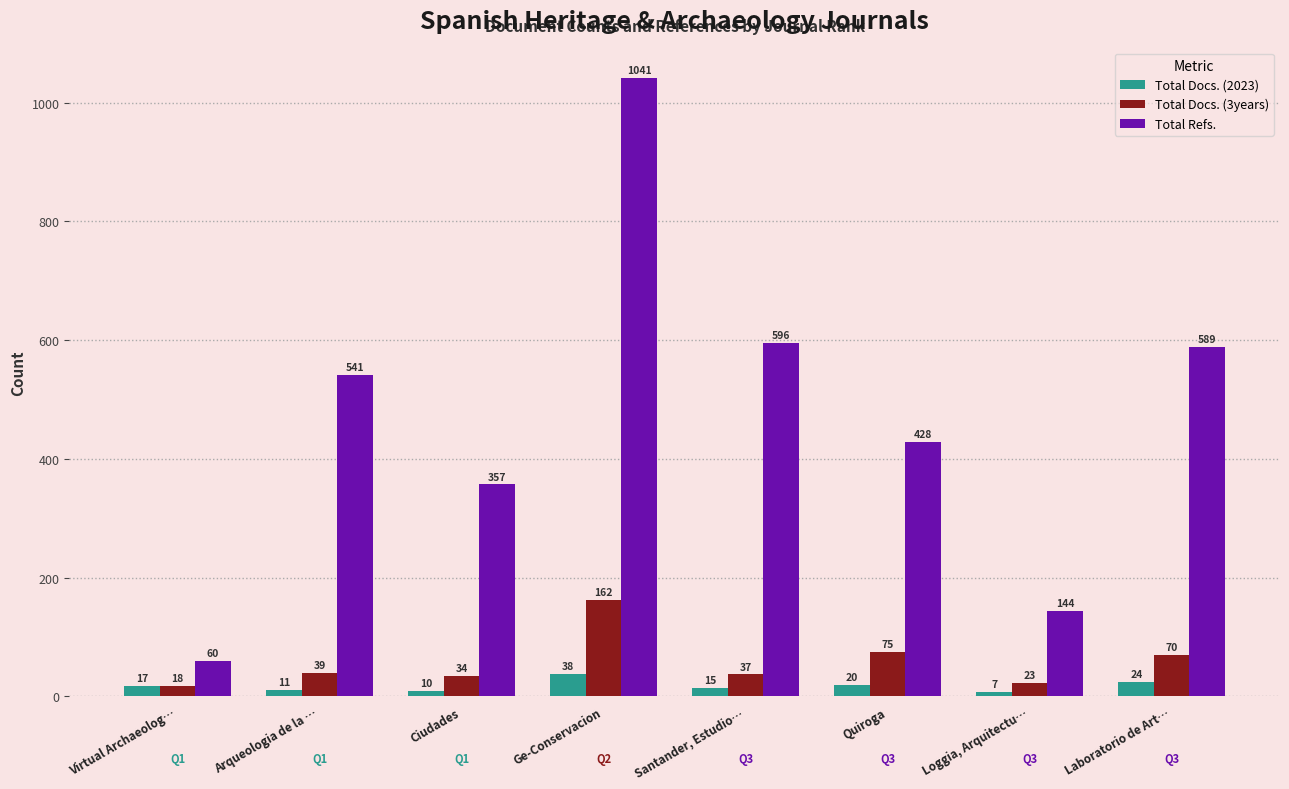

What is the label of the 8th bar from the right?

Virtual Archaeolog…